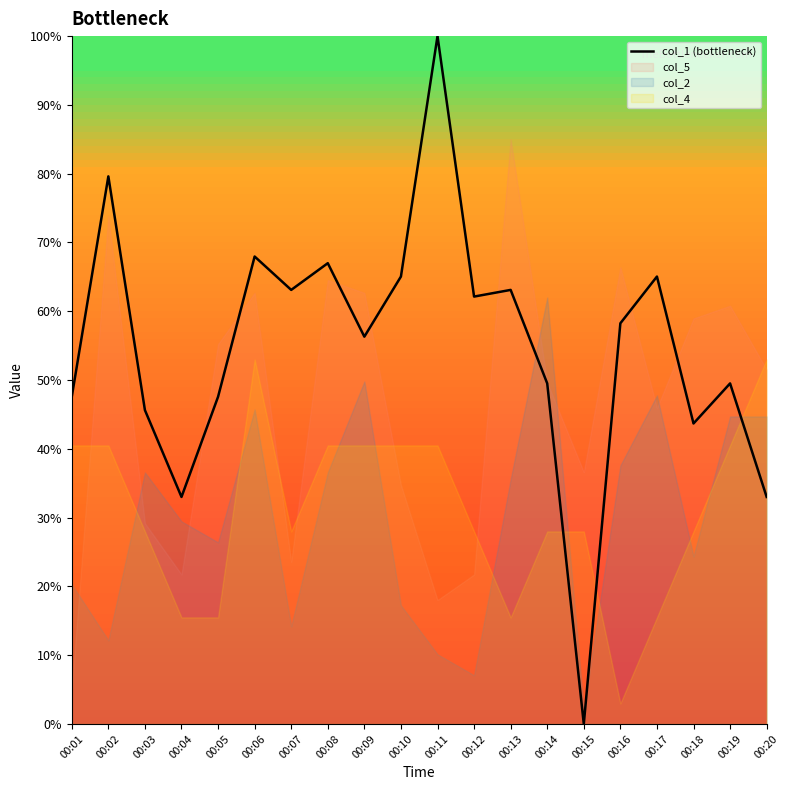

What is the value of the 5th point from the left?

47.6